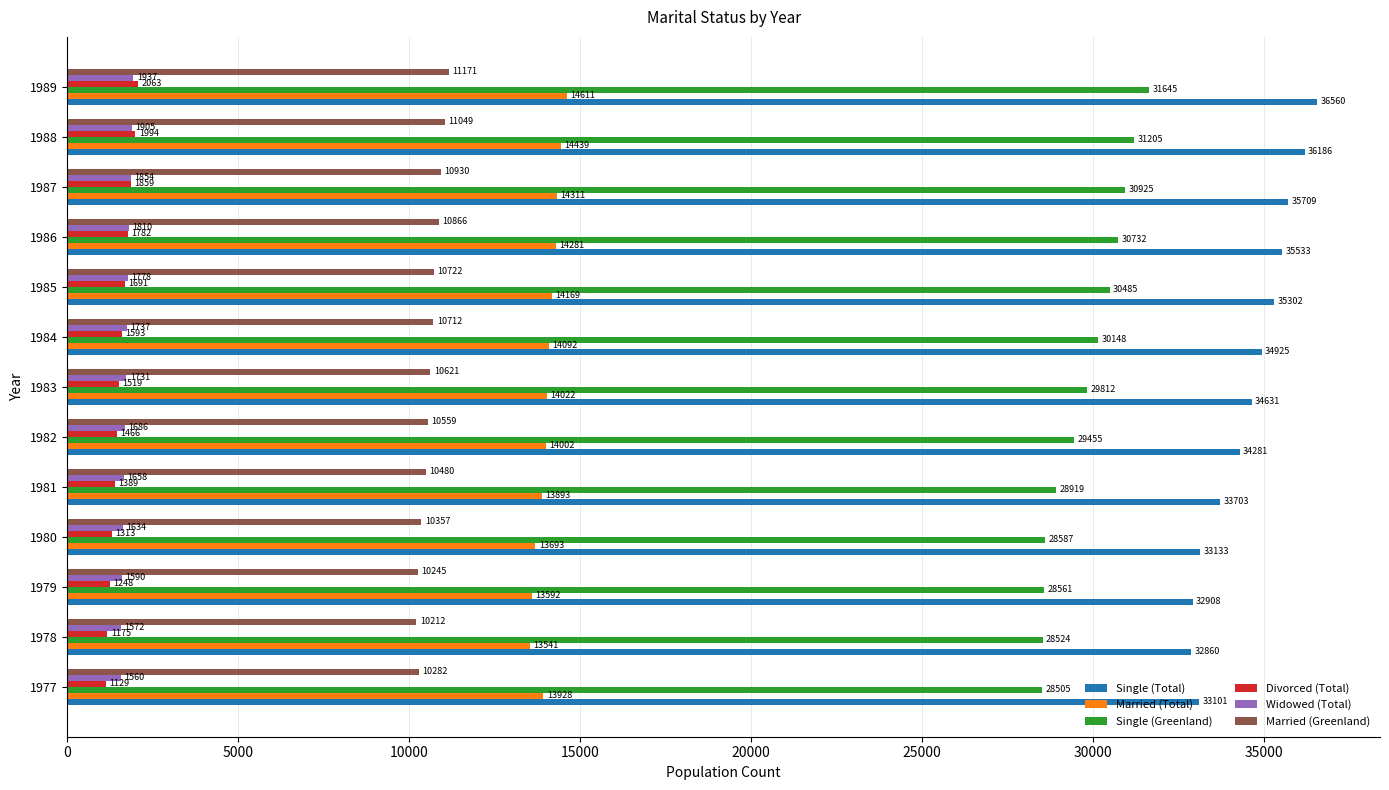

Read the Single (Total) value at 1987.

35709